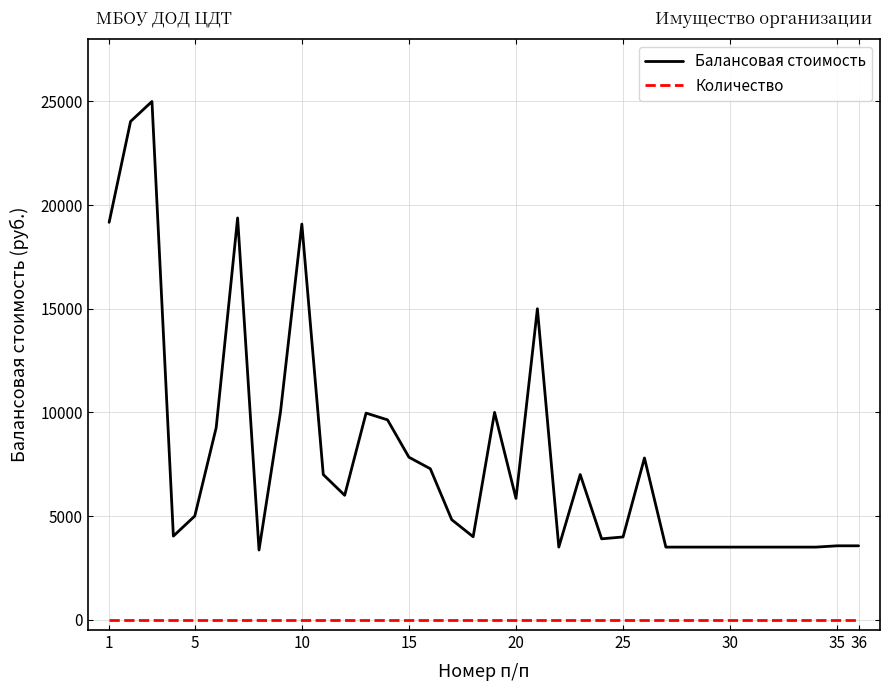

What is the maximum value for Балансовая стоимость?

25000.0